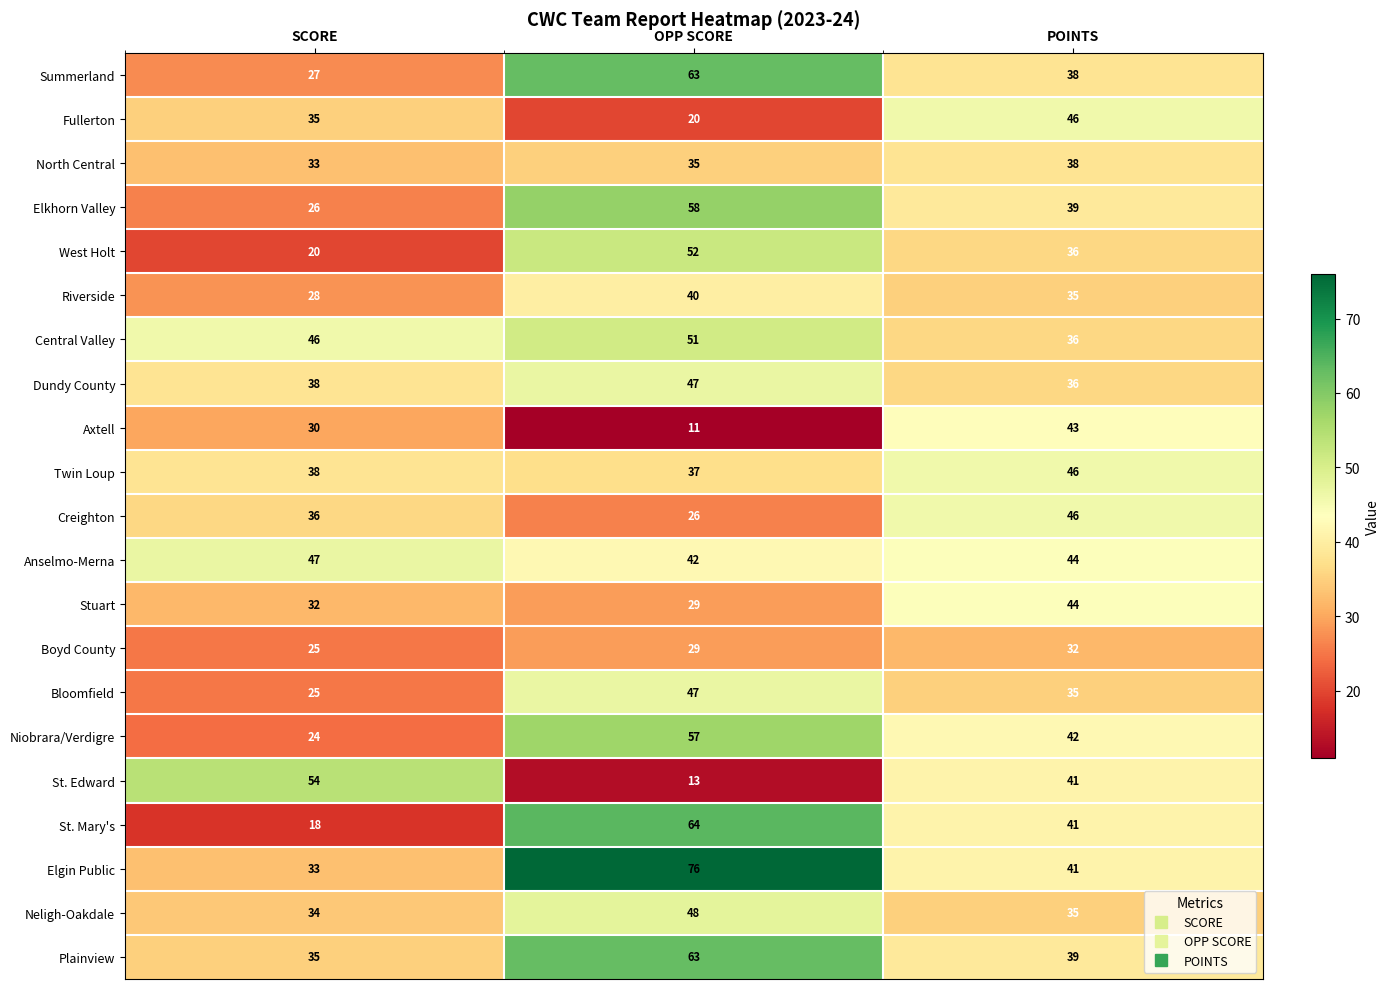

Is the value of Neligh-Oakdale at SCORE greater than the value of Central Valley at SCORE?

No